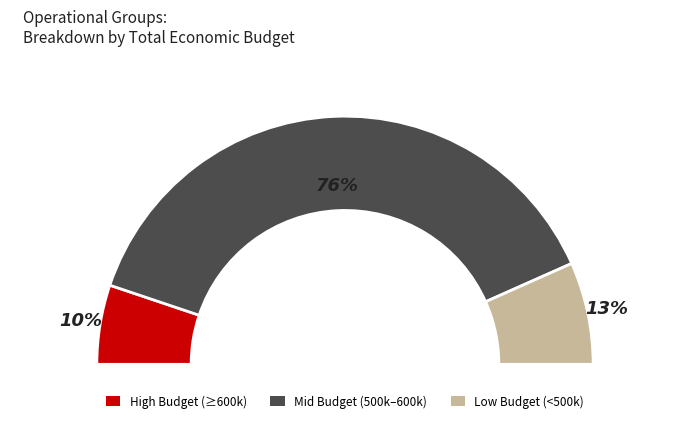

Does BIOLIVA account for over 50% of the chart?

No